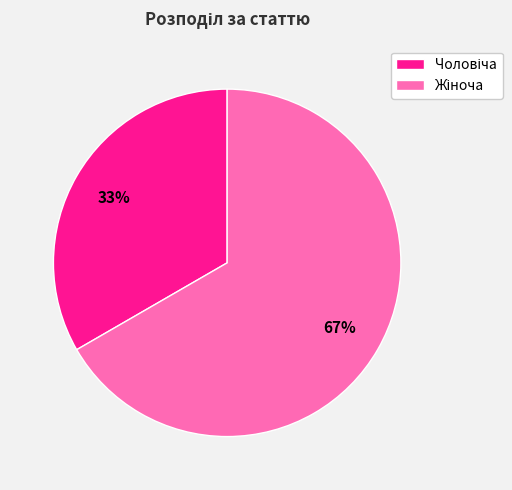

Does any single category account for the majority?

Yes